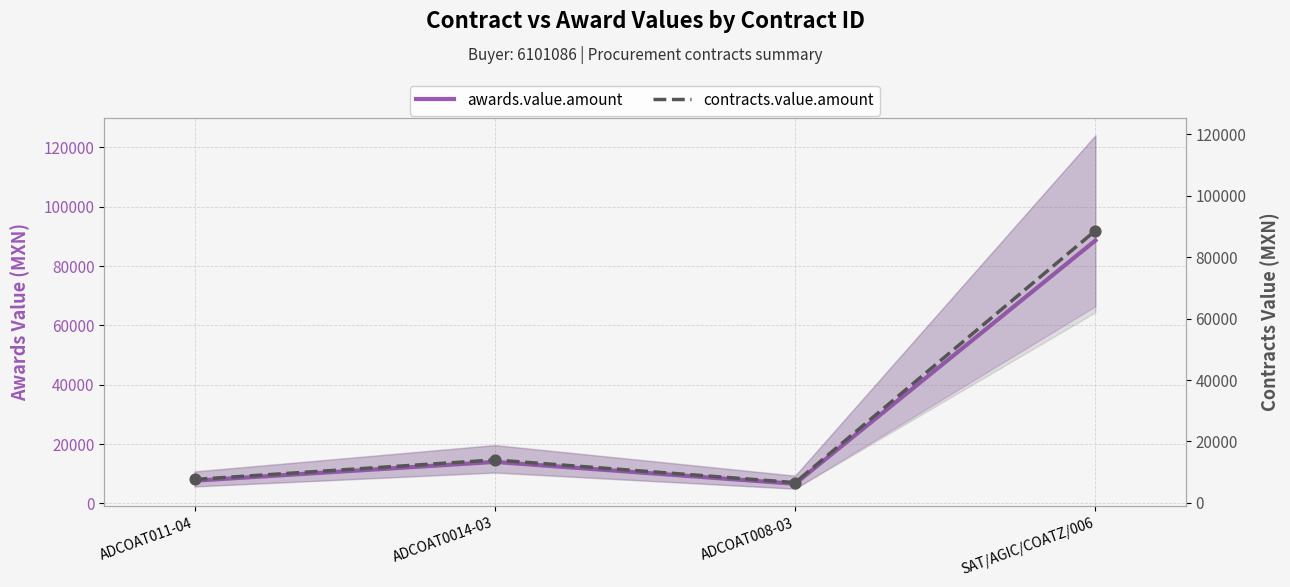

Which series reaches the minimum Y coordinate?

awards.value.amount